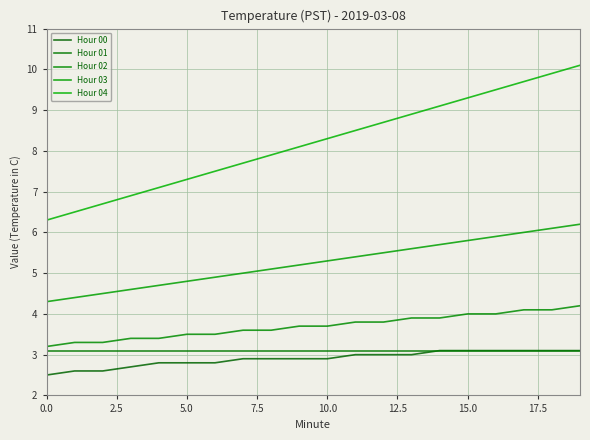

Does the chart display data point markers on the line(s)?

No